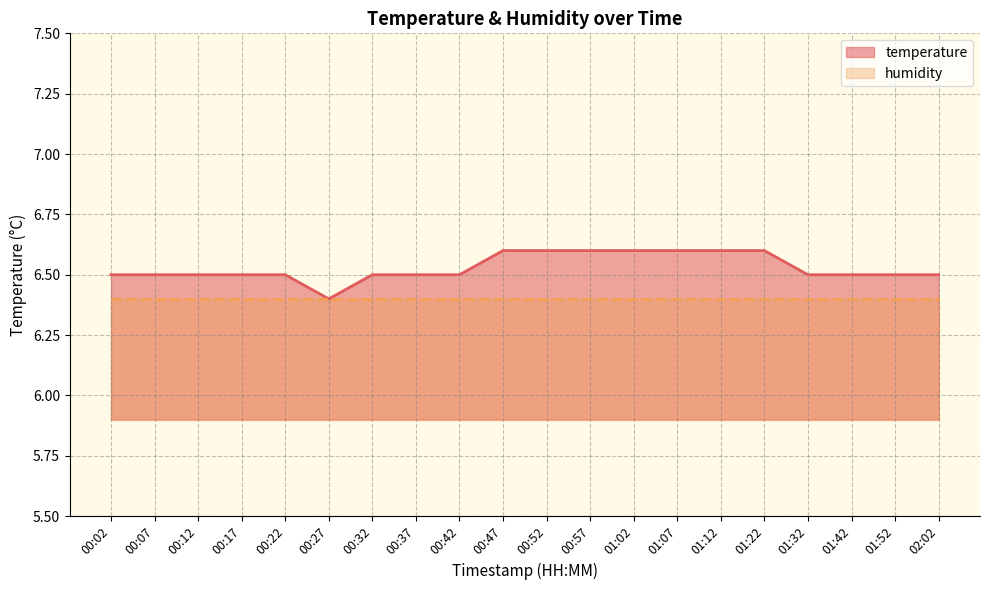

What is the approximate value at 00:17?

6.5